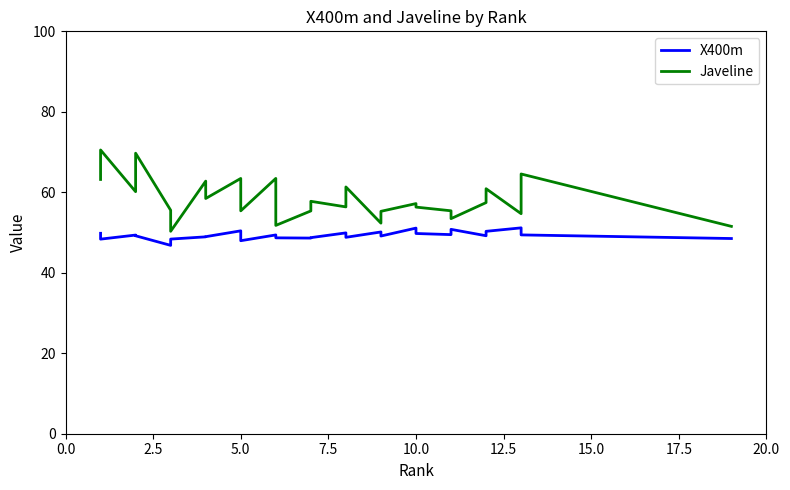

True or false: X400m and Javeline intersect in this chart.

False